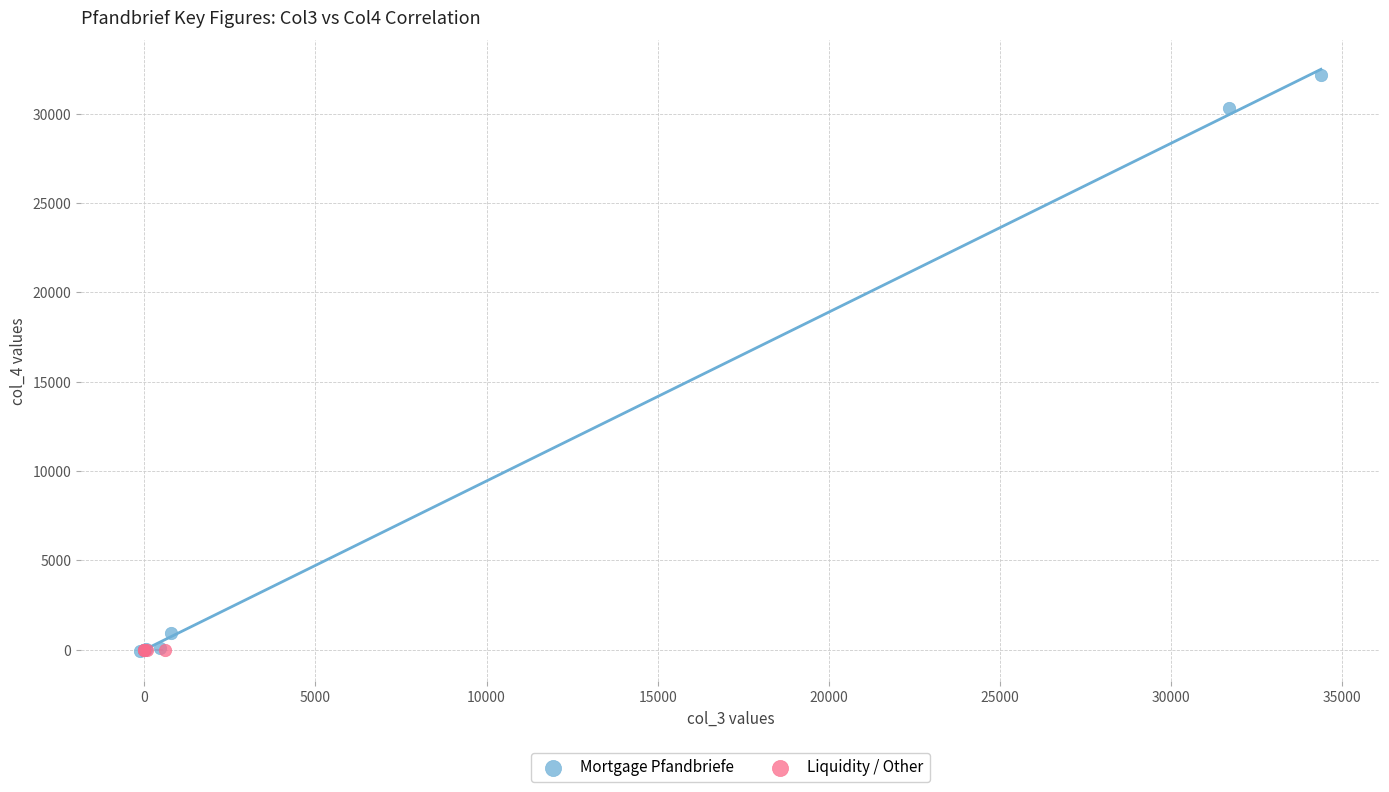

Which series contains the highest Y value?

Mortgage Pfandbriefe